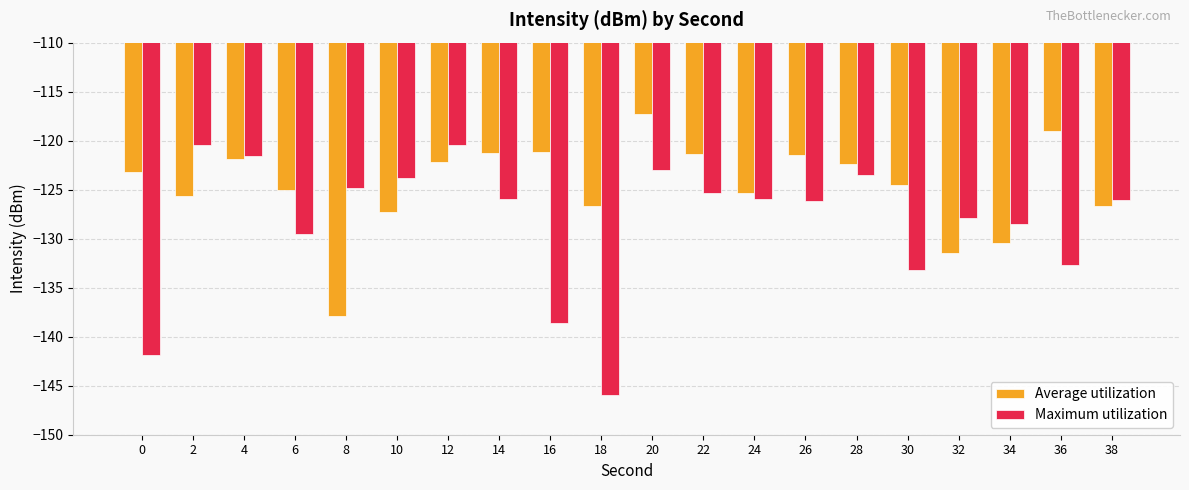

What is the difference between the maximum and minimum values in the Maximum utilization series?

25.5